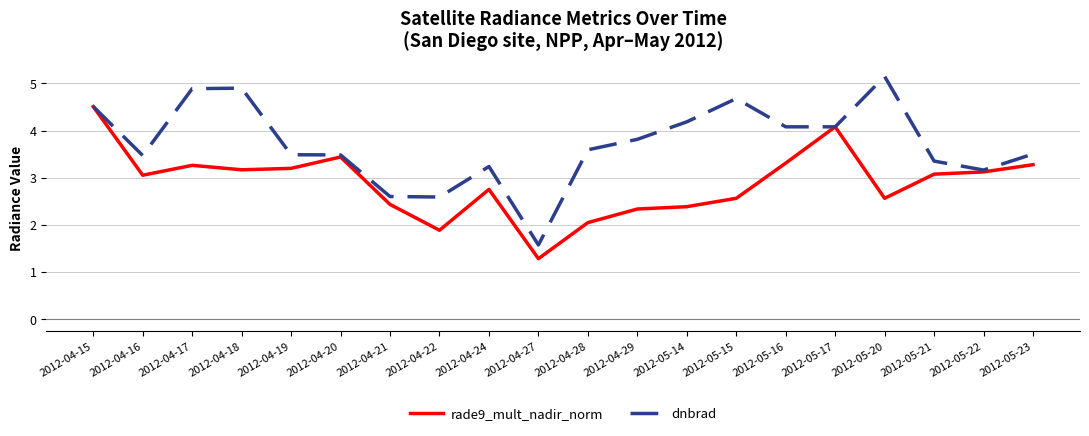

Reading right to left, extract all data points from this chart.

rade9_mult_nadir_norm: 2012-05-23=3.3	2012-05-22=3.1	2012-05-21=3.1	2012-05-20=2.6	2012-05-17=4.1	2012-05-16=3.3	2012-05-15=2.6	2012-05-14=2.4	2012-04-29=2.3	2012-04-28=2.0	2012-04-27=1.3	2012-04-24=2.8	2012-04-22=1.9	2012-04-21=2.4	2012-04-20=3.4	2012-04-19=3.2	2012-04-18=3.2	2012-04-17=3.3	2012-04-16=3.1	2012-04-15=4.5
dnbrad: 2012-05-23=3.5	2012-05-22=3.2	2012-05-21=3.4	2012-05-20=5.1	2012-05-17=4.1	2012-05-16=4.1	2012-05-15=4.7	2012-05-14=4.2	2012-04-29=3.8	2012-04-28=3.6	2012-04-27=1.6	2012-04-24=3.2	2012-04-22=2.6	2012-04-21=2.6	2012-04-20=3.5	2012-04-19=3.5	2012-04-18=4.9	2012-04-17=4.9	2012-04-16=3.5	2012-04-15=4.5